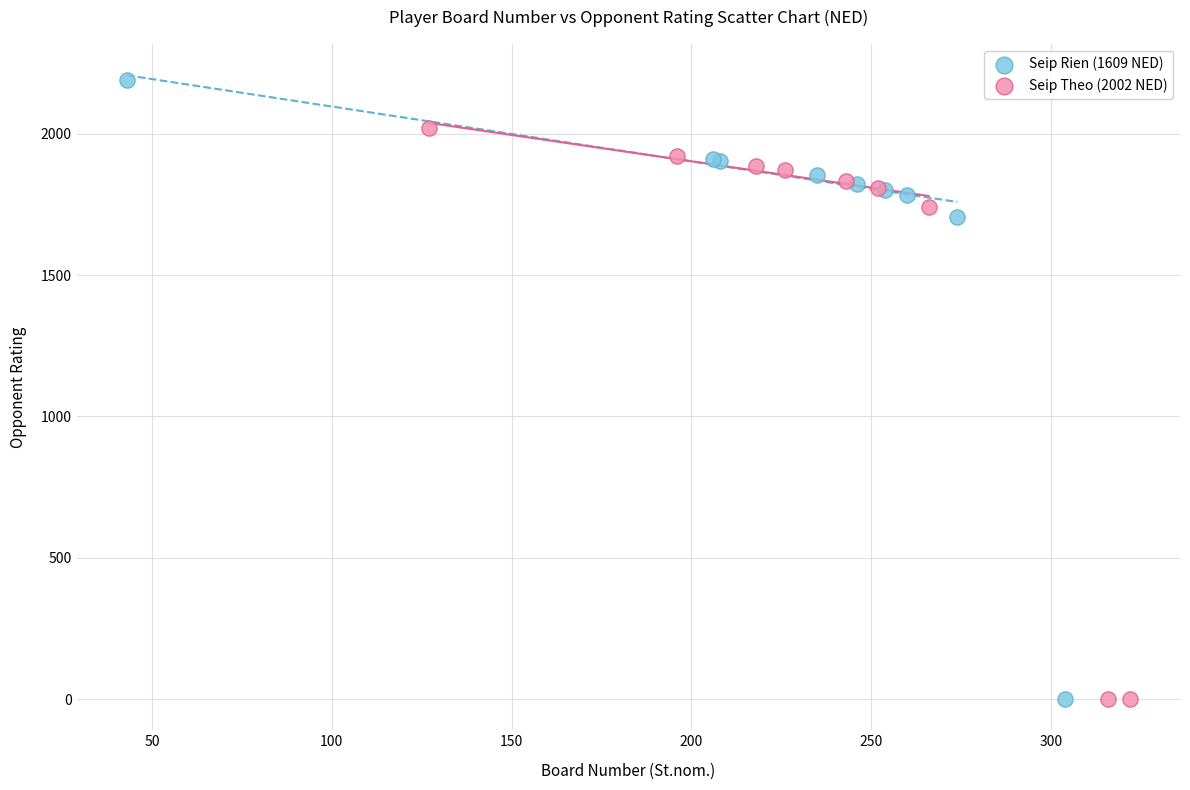

Which series reaches the maximum Y coordinate?

Seip Rien (1609 NED)